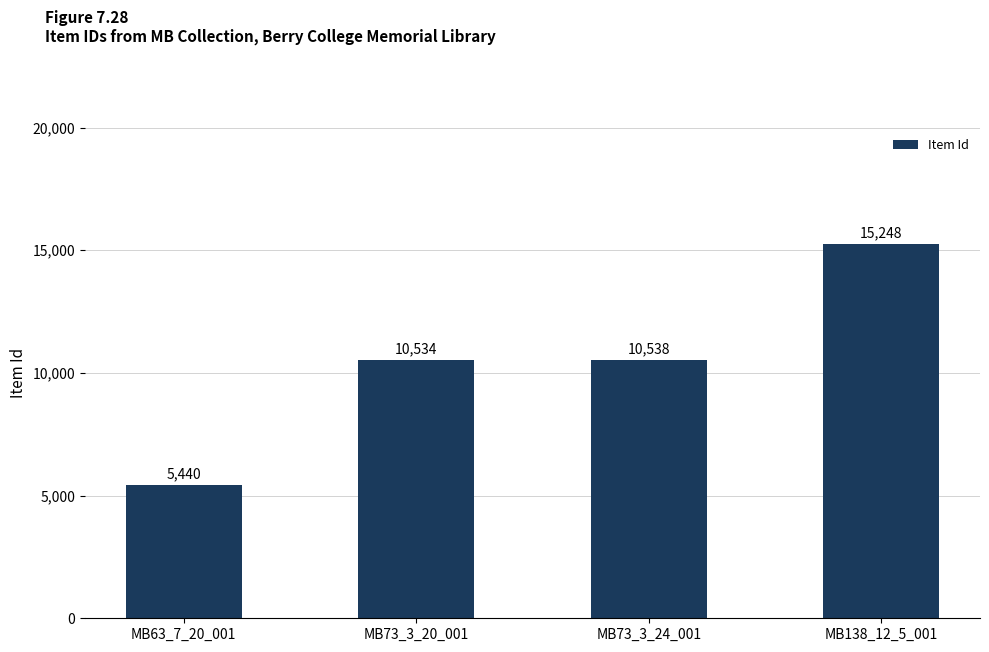

Reading left to right, what are all the values shown in this chart?

5440	10534	10538	15248